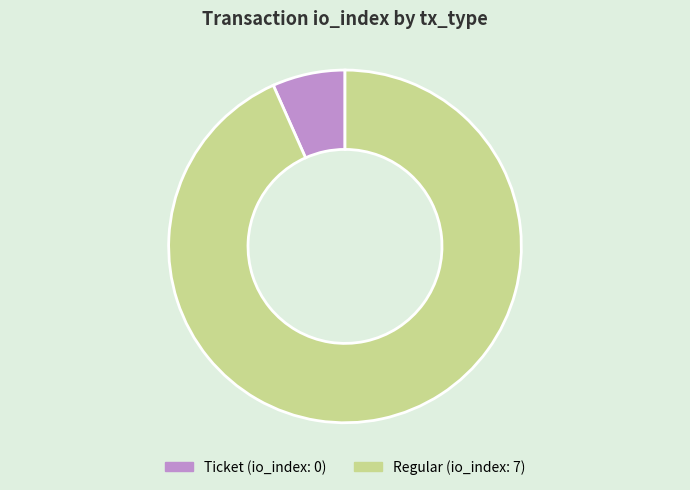

Rank the categories by value from lowest to highest.

Ticket, Regular